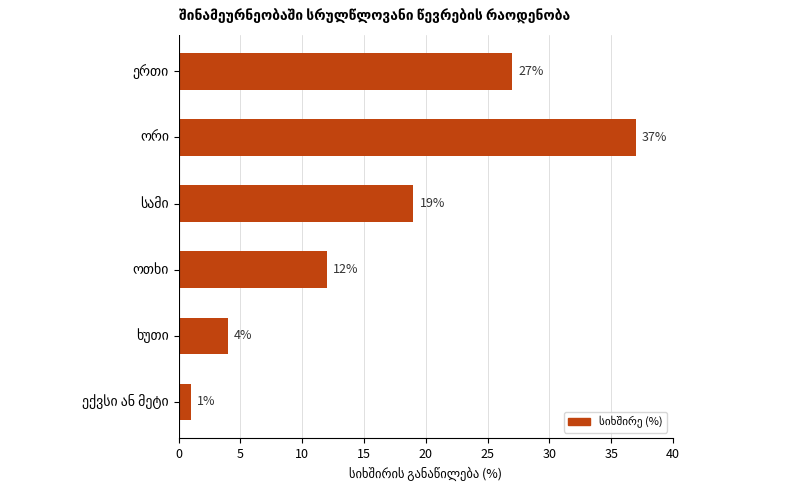

What is the value of the 4th bar from the top?

12